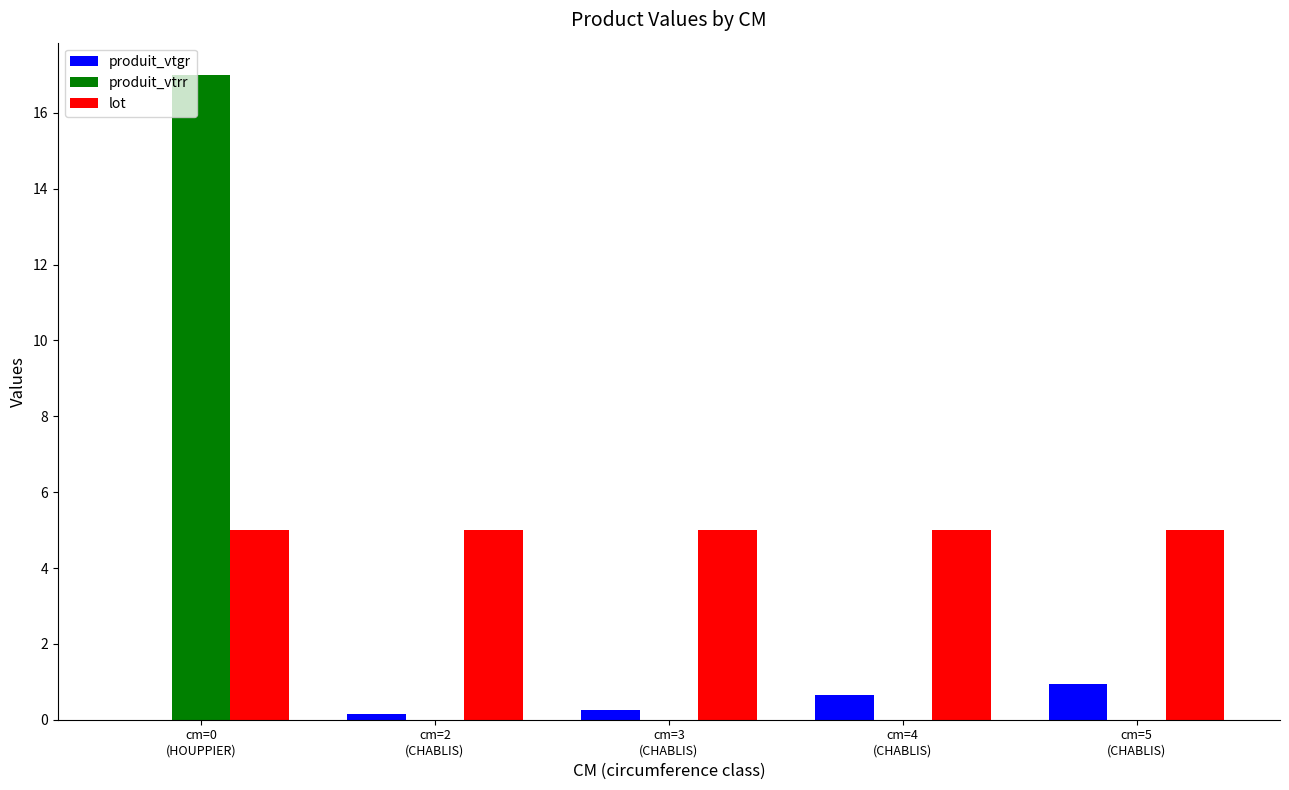

Which category has the highest value in the produit_vtgr series?

cm=5
(CHABLIS)